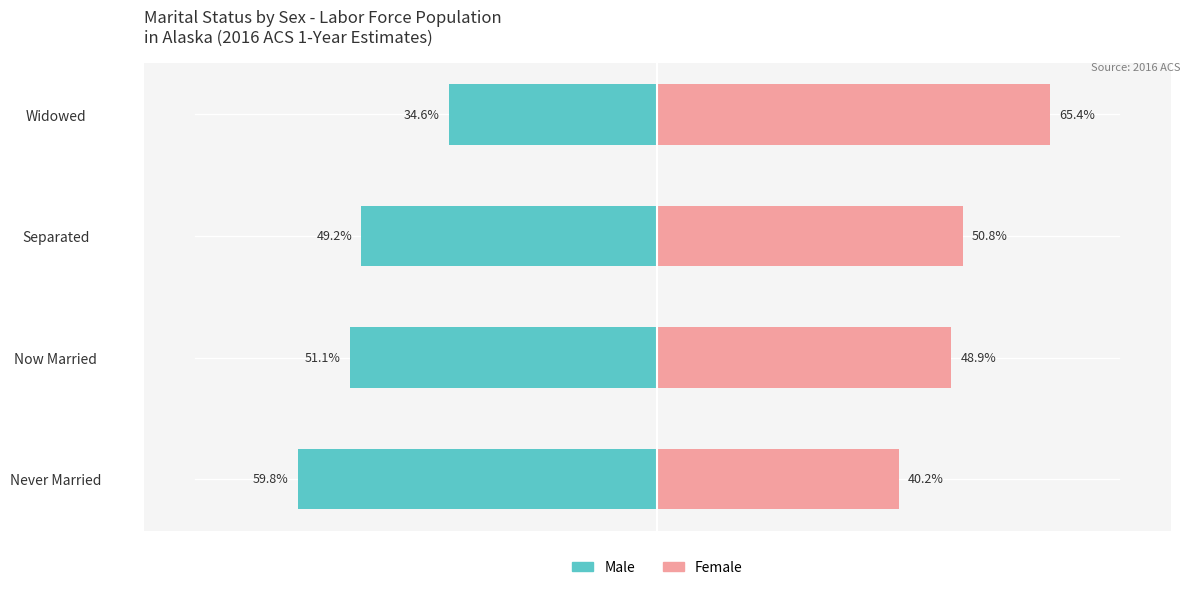

Reading left to right, what are all the values shown in this chart?

Male: -59.8	-51.1	-49.2	-34.6
Female: 40.2	48.9	50.8	65.4